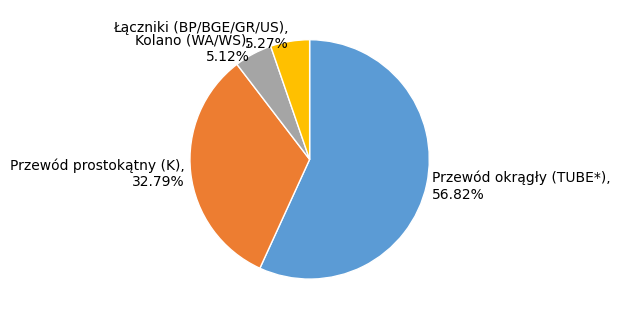

Rank the categories by value from lowest to highest.

Kolano (WA/WS), 5.12%, Łączniki (BP/BGE/GR/US), 5.27%, Przewód prostokątny (K), 32.79%, Przewód okrągły (TUBE*), 56.82%